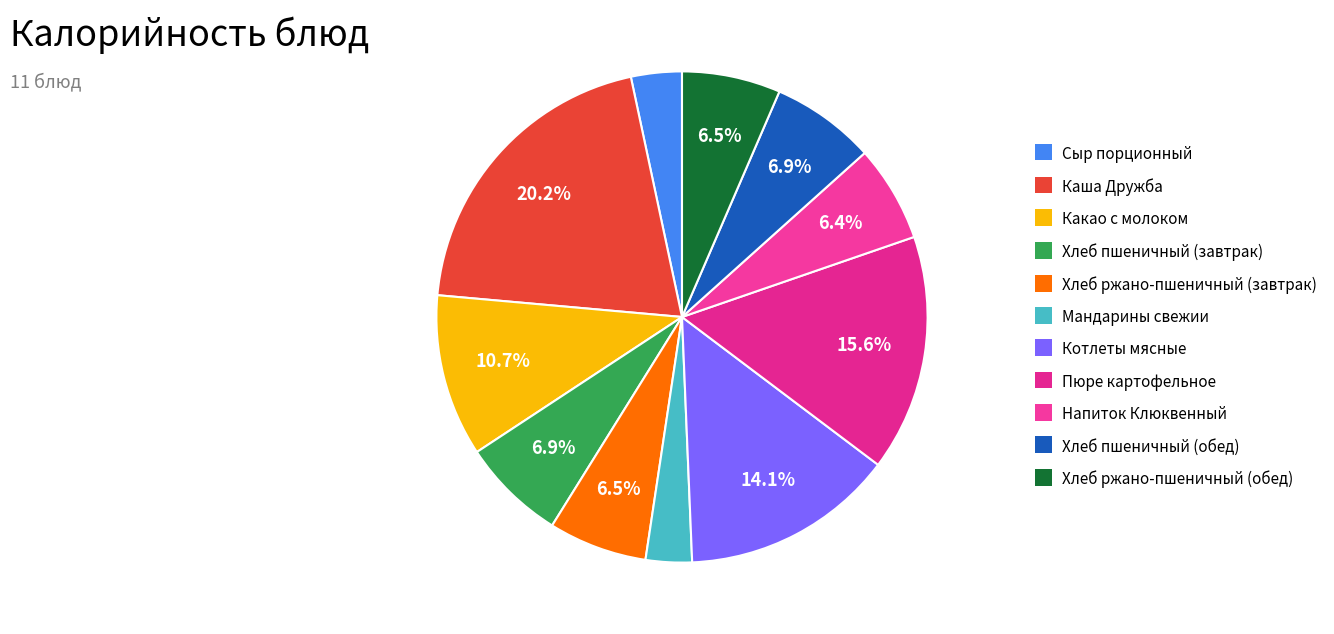

How many segments does this pie chart have?

11